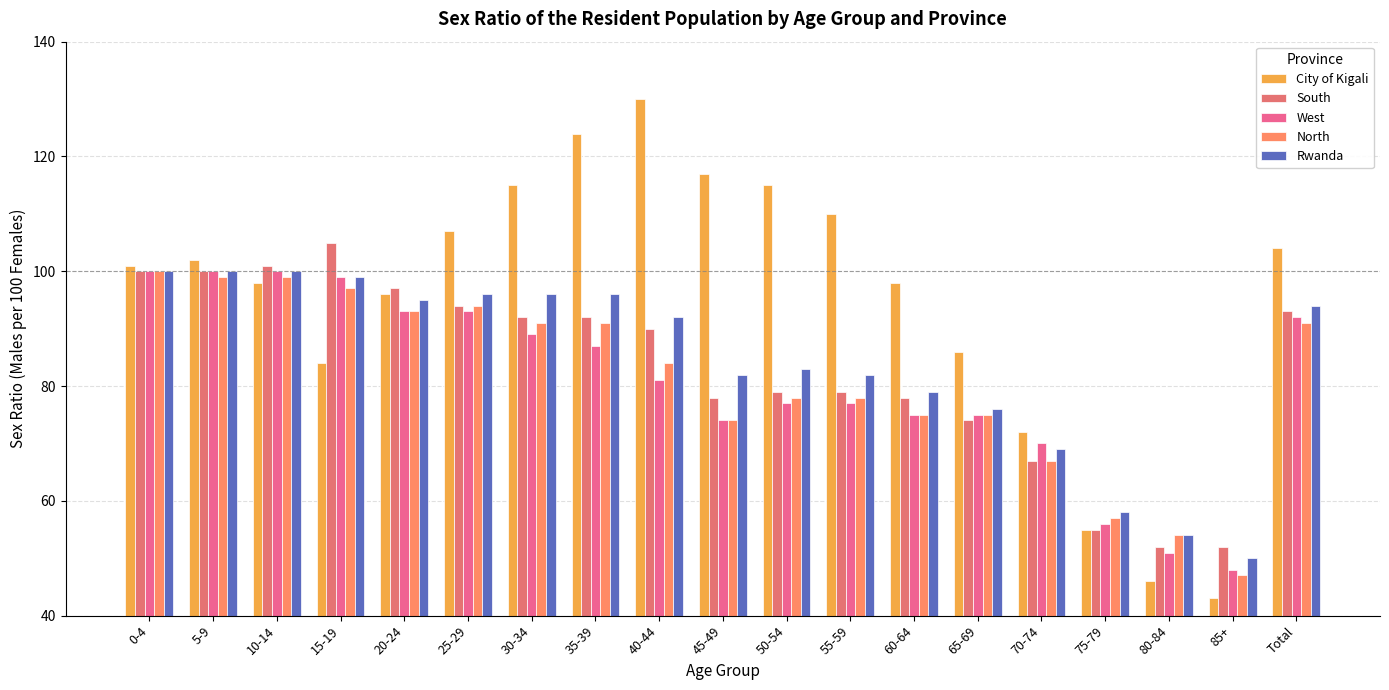

At how many categories does at least one series exceed 109?

6